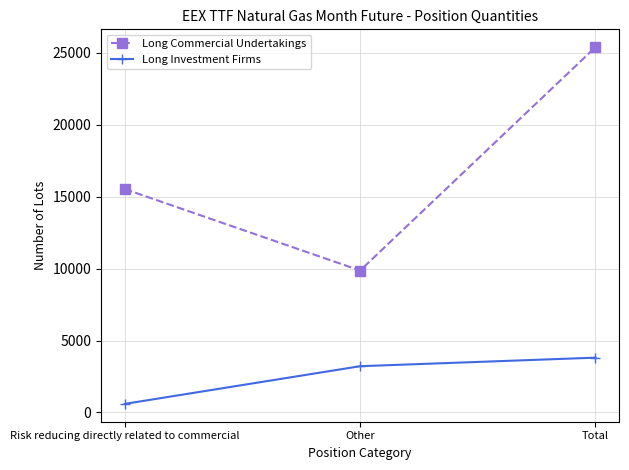

Reading left to right, extract all data points from this chart.

Long Commercial Undertakings: 15533.9	9870.7	25404.6
Long Investment Firms: 594.0	3215.0	3809.0